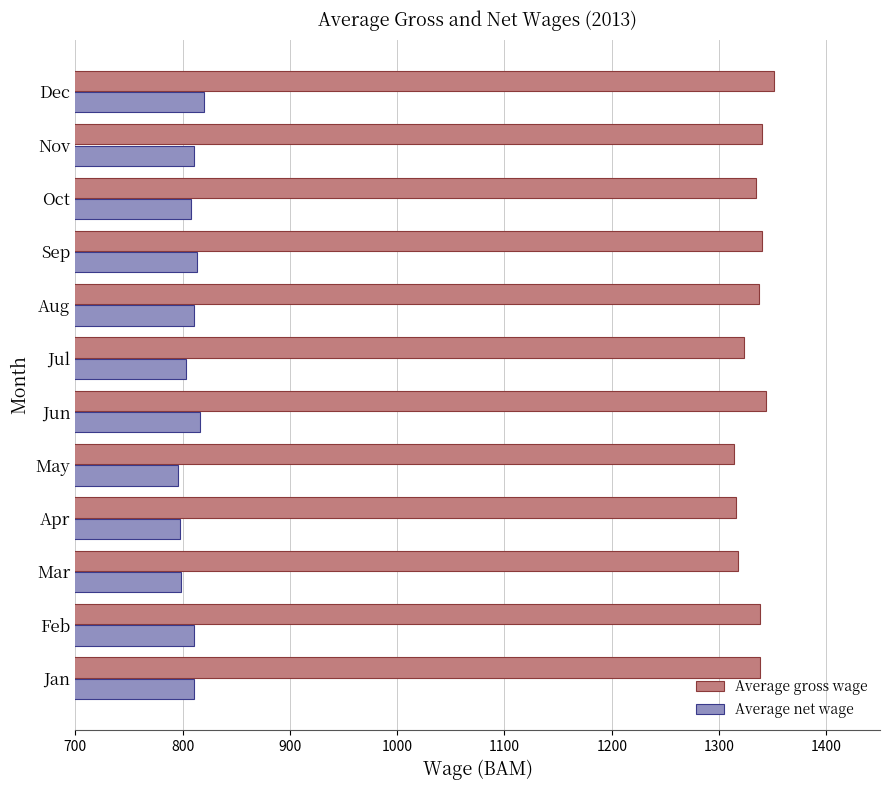

Is it true that Average net wage equals 816 at Jun?

True